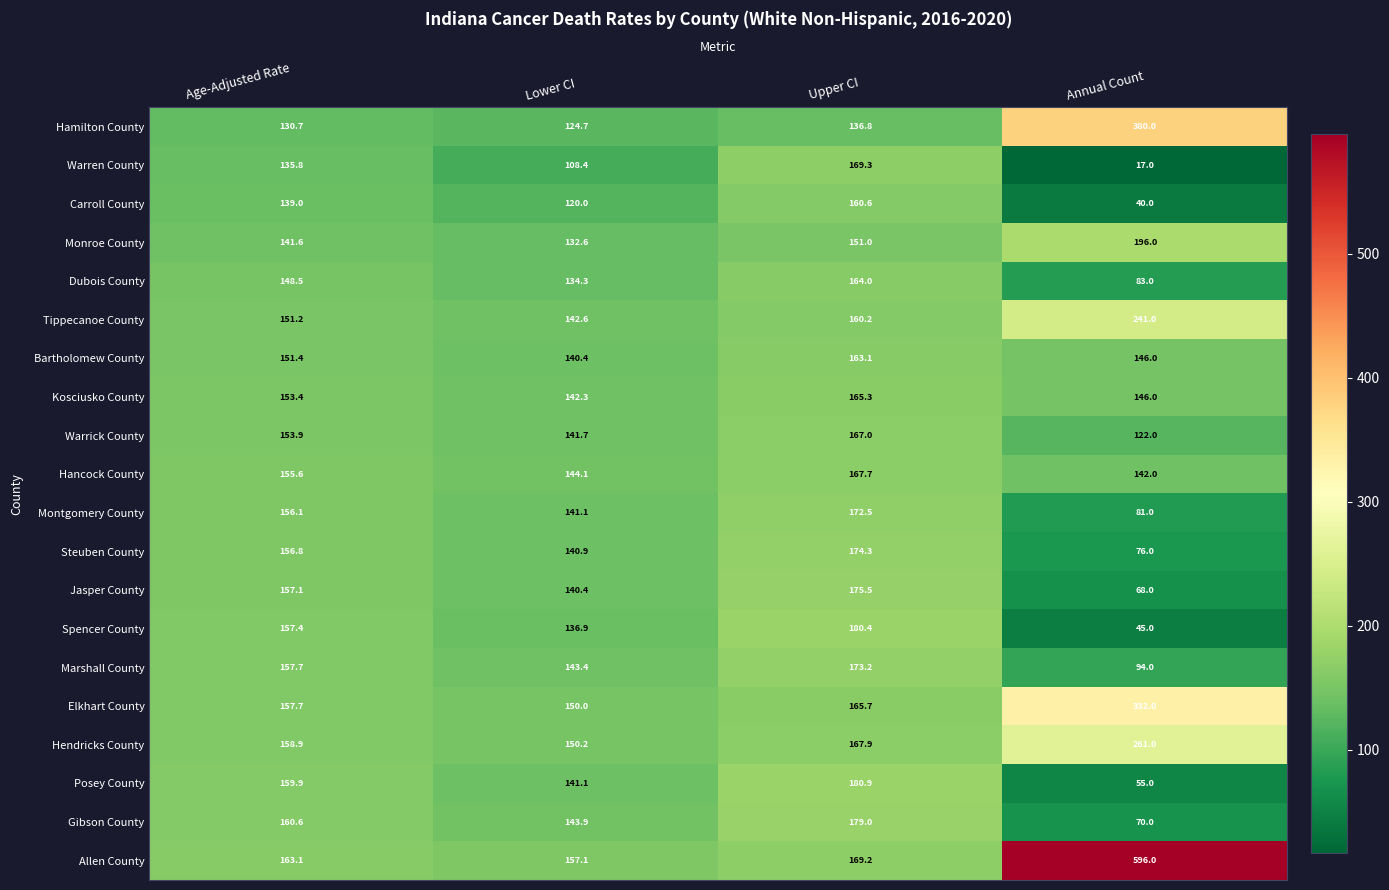

What is the spread (max minus min) of values at Annual Count?

579.0